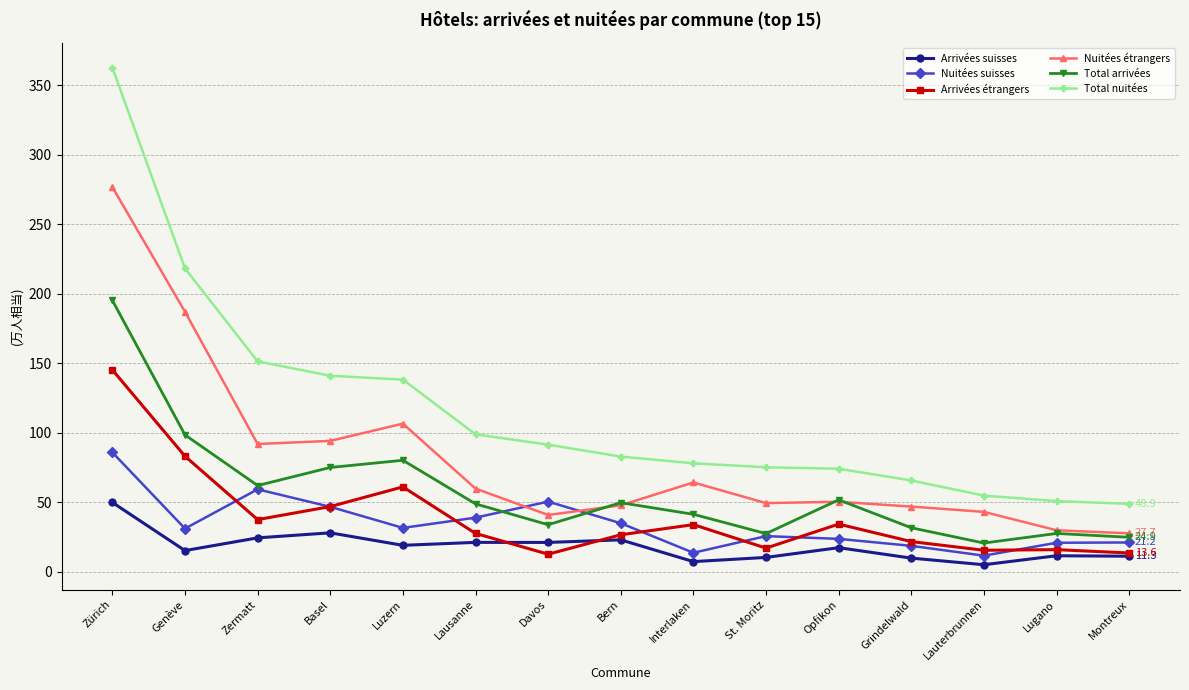

What is the total value across all series at St. Moritz?

205.6